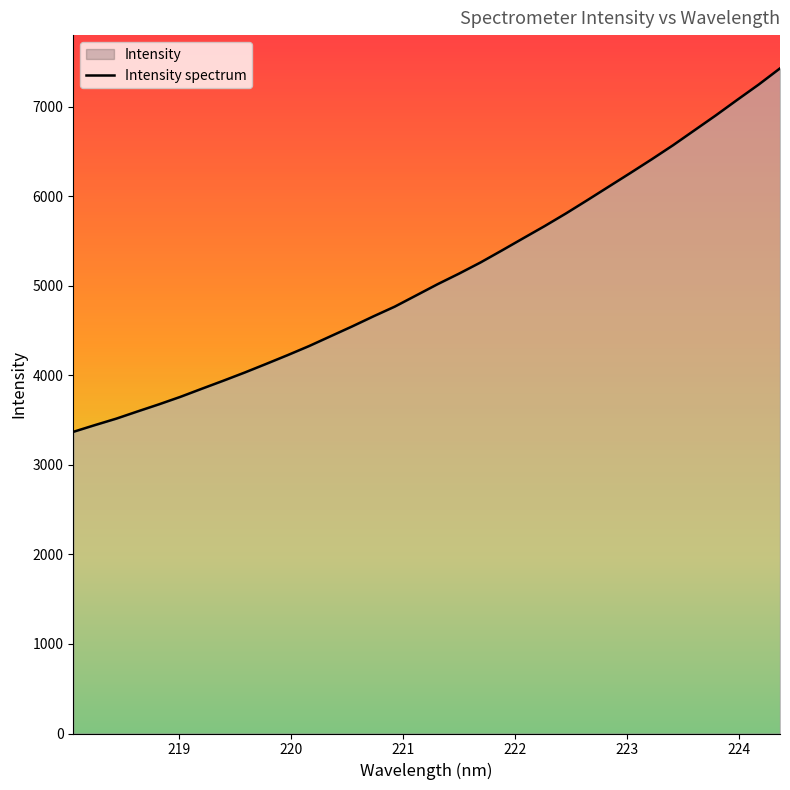

What is the greatest value displayed?

7427.6